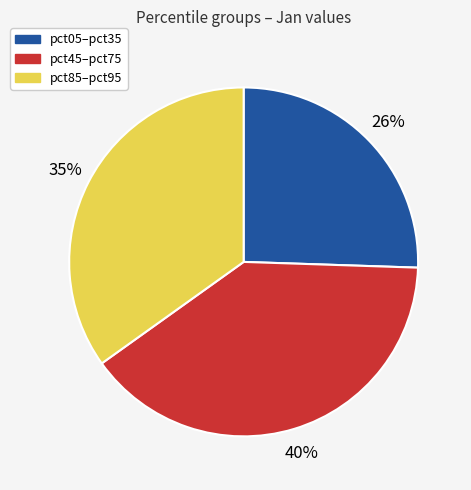

How many slices are in this pie chart?

3